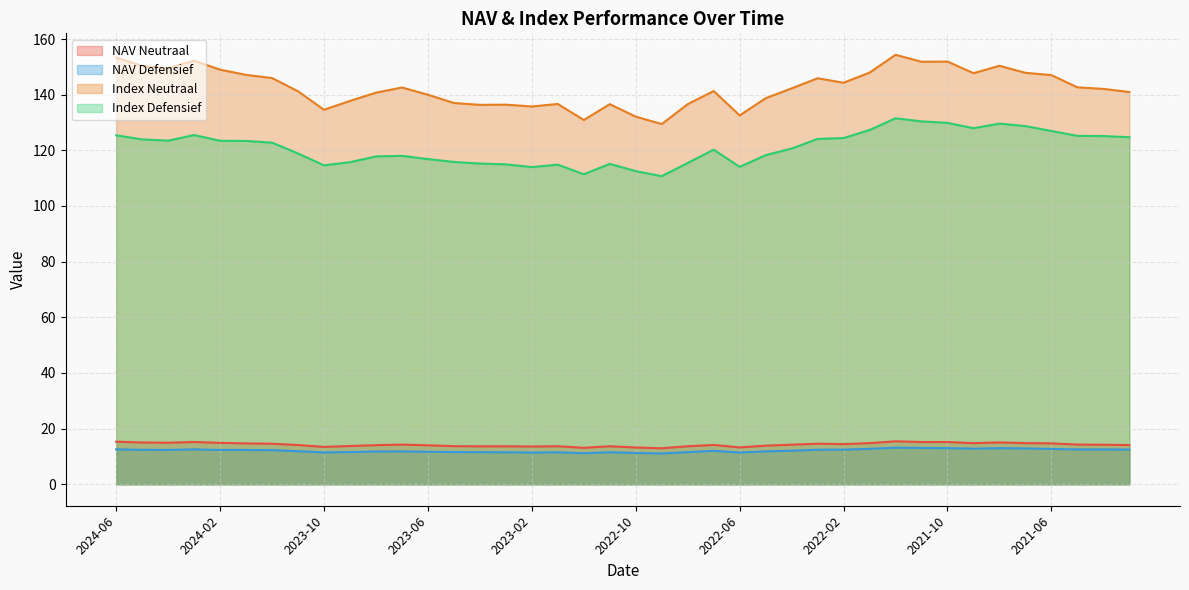

What is the difference between the Index Neutraal values at 2022-02 and 2021-06?

2.7